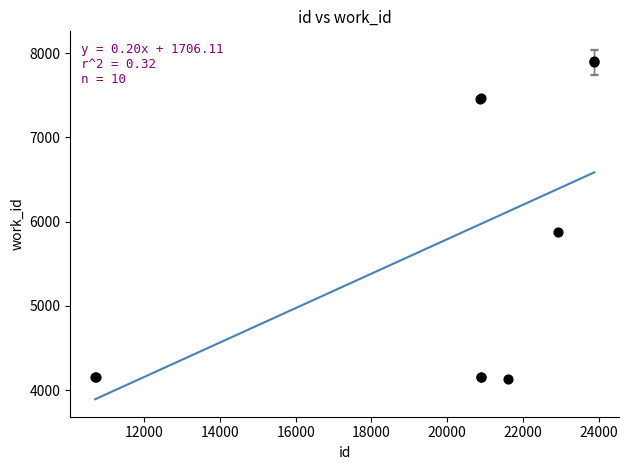

What Y value in the scatter plot is closest to 6018?

5880